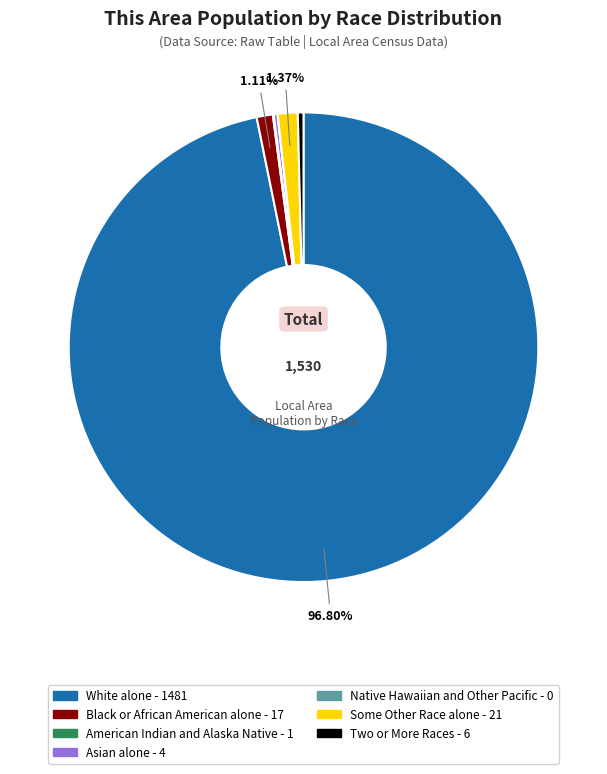

To the nearest percent, what is the difference between the largest and smallest slice percentages?

97%